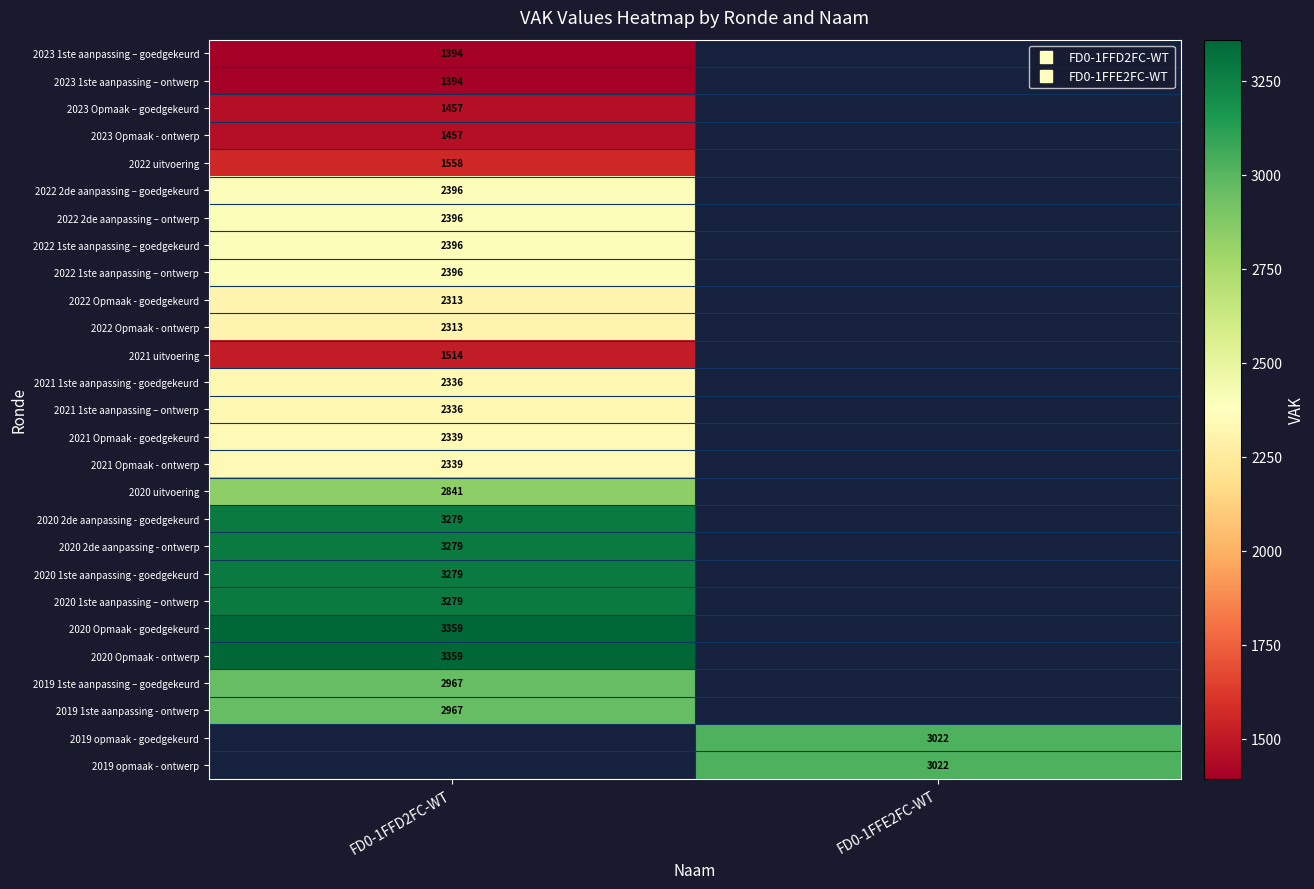

What is the lowest value of the 2020 1ste aanpassing – ontwerp series?

3279.0